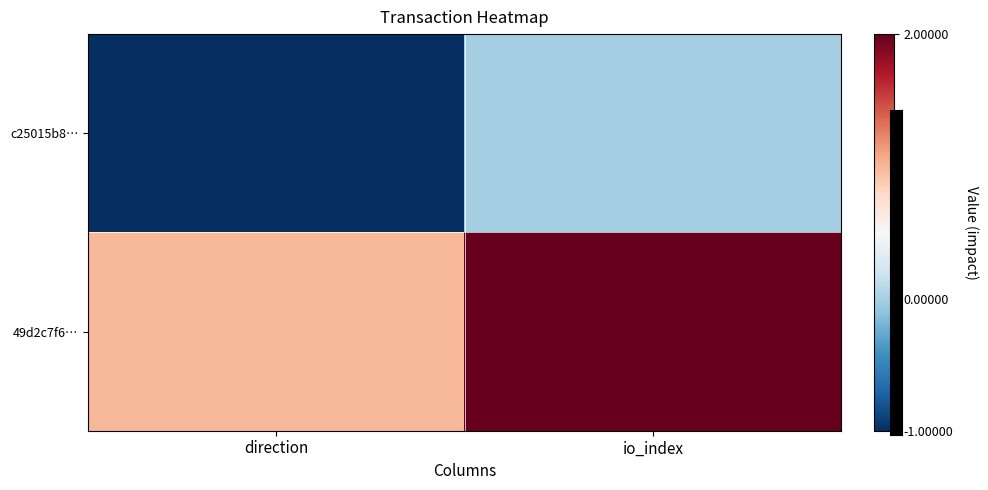

How many series are shown in this chart?

2